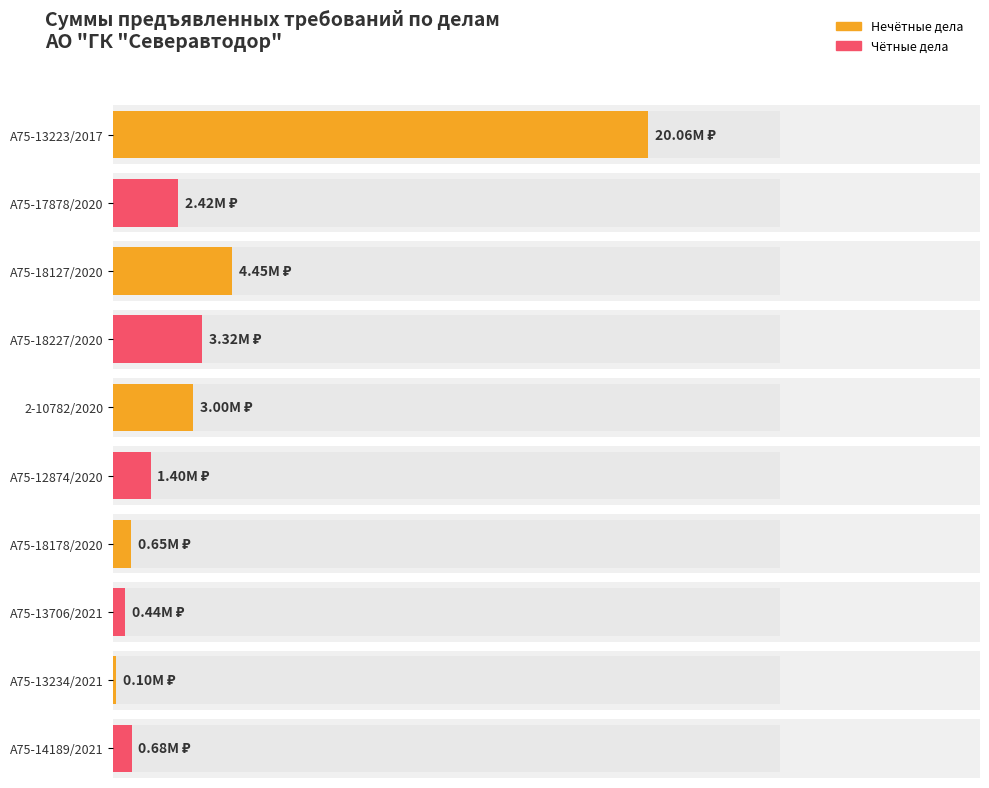

Which label corresponds to the smallest value in the chart?

А75-13234/2021